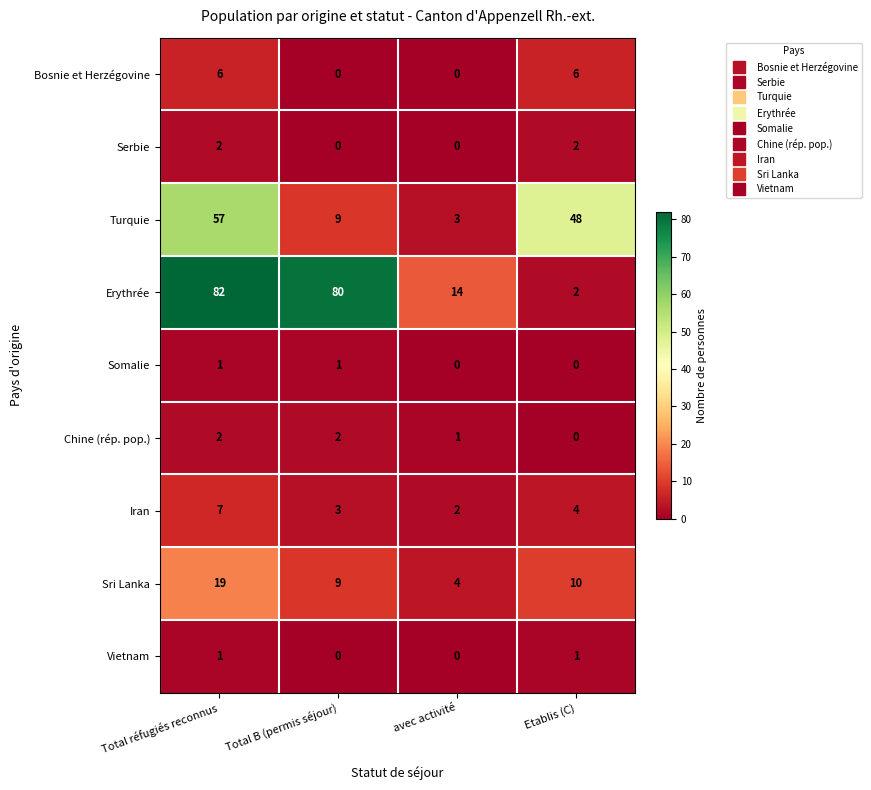

Between Total B (permis séjour) and Etablis (C), which series saw the biggest shift?

Erythrée